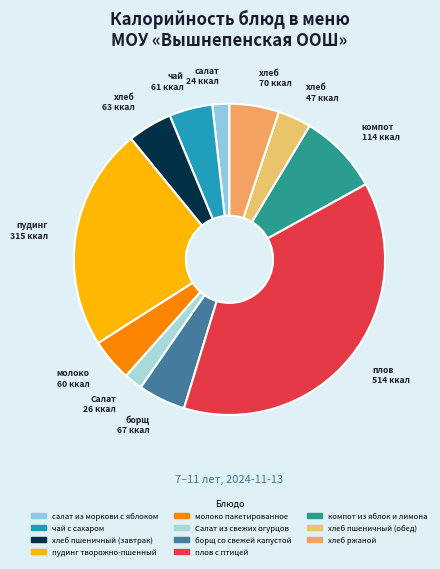

What is the smallest slice in the pie chart?

салат из моркови с яблоком